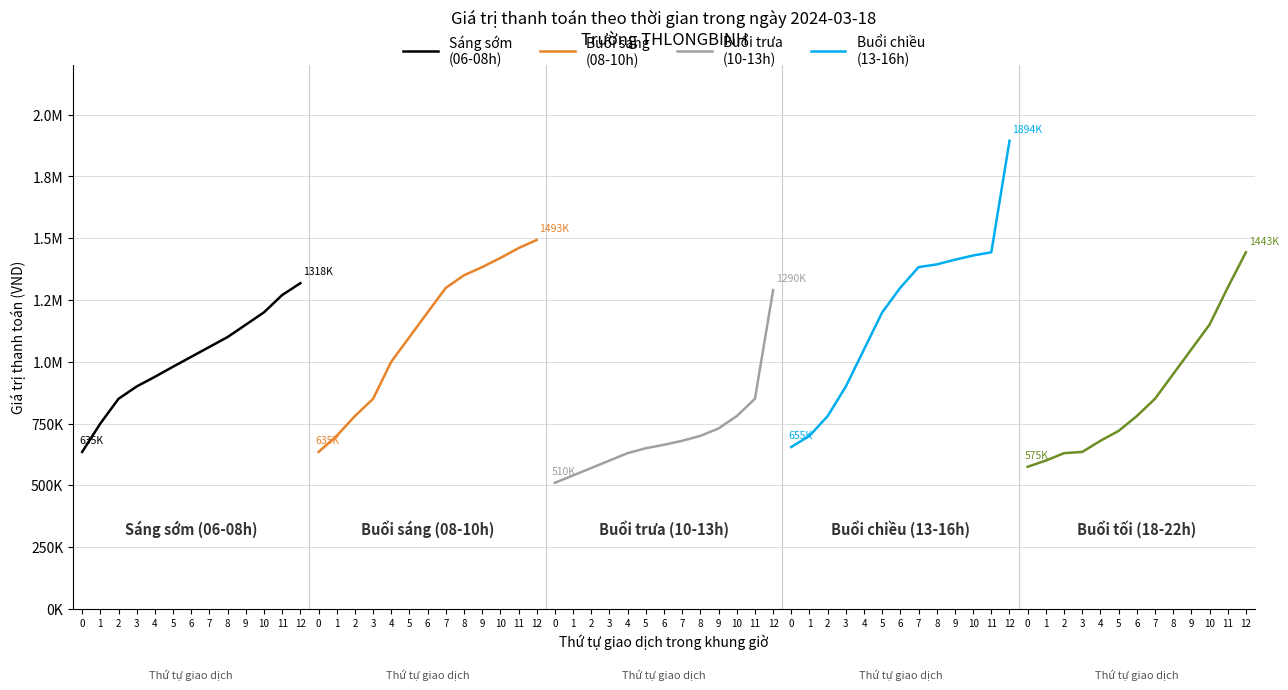

What is the difference between the Buổi chiều
(13-16h) values at 2 and 0?

125000